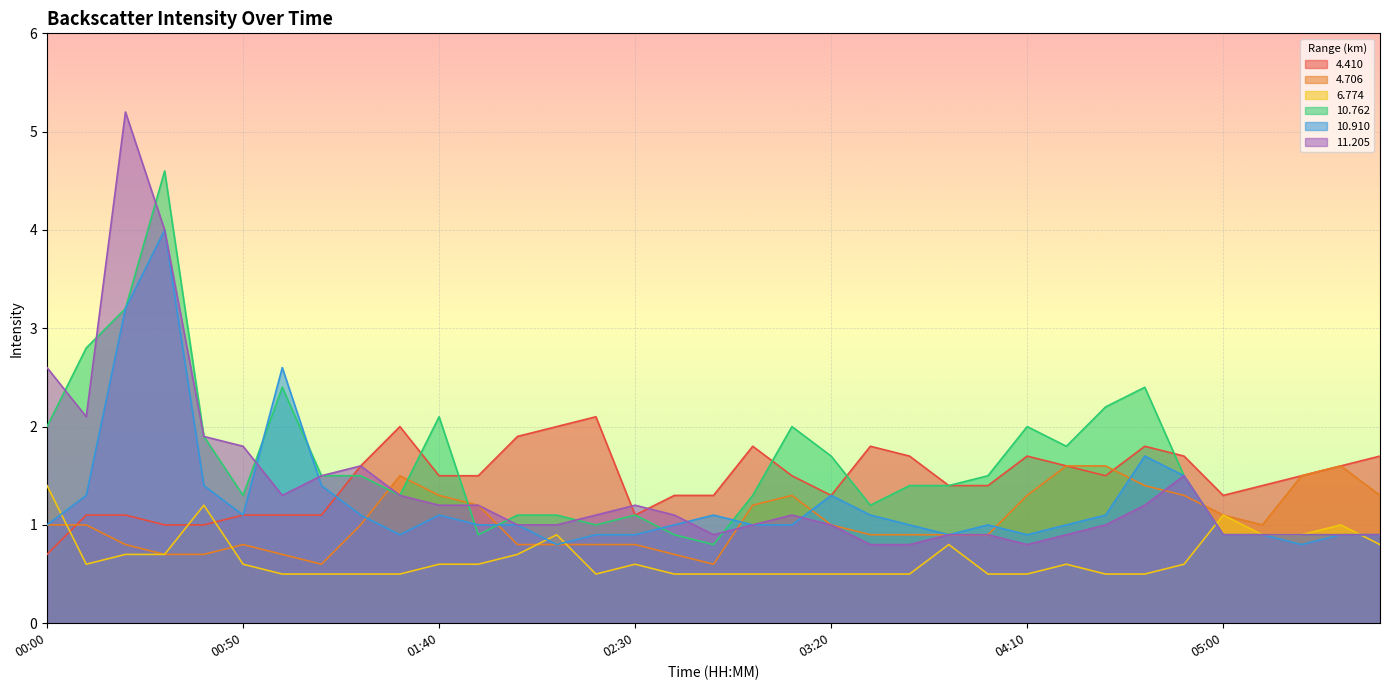

Reading right to left, what are all the values shown in this chart?

 4.410: 05:40=1.7	05:30=1.6	05:20=1.5	05:10=1.4	05:00=1.3	04:50=1.7	04:40=1.8	04:30=1.5	04:20=1.6	04:10=1.7	04:00=1.4	03:50=1.4	03:40=1.7	03:30=1.8	03:20=1.3	03:10=1.5	03:00=1.8	02:50=1.3	02:40=1.3	02:30=1.1	02:20=2.1	02:10=2.0	02:00=1.9	01:50=1.5	01:40=1.5	01:30=2.0	01:20=1.6	01:10=1.1	01:00=1.1	00:50=1.1	00:40=1.0	00:30=1.0	00:20=1.1	00:10=1.1	00:00=0.7
 4.706: 05:40=1.3	05:30=1.6	05:20=1.5	05:10=1.0	05:00=1.1	04:50=1.3	04:40=1.4	04:30=1.6	04:20=1.6	04:10=1.3	04:00=0.9	03:50=0.9	03:40=0.9	03:30=0.9	03:20=1.0	03:10=1.3	03:00=1.2	02:50=0.6	02:40=0.7	02:30=0.8	02:20=0.8	02:10=0.8	02:00=0.8	01:50=1.2	01:40=1.3	01:30=1.5	01:20=1.0	01:10=0.6	01:00=0.7	00:50=0.8	00:40=0.7	00:30=0.7	00:20=0.8	00:10=1.0	00:00=1.0
 6.774: 05:40=0.8	05:30=1.0	05:20=0.9	05:10=0.9	05:00=1.1	04:50=0.6	04:40=0.5	04:30=0.5	04:20=0.6	04:10=0.5	04:00=0.5	03:50=0.8	03:40=0.5	03:30=0.5	03:20=0.5	03:10=0.5	03:00=0.5	02:50=0.5	02:40=0.5	02:30=0.6	02:20=0.5	02:10=0.9	02:00=0.7	01:50=0.6	01:40=0.6	01:30=0.5	01:20=0.5	01:10=0.5	01:00=0.5	00:50=0.6	00:40=1.2	00:30=0.7	00:20=0.7	00:10=0.6	00:00=1.4
 10.762: 05:40=0.9	05:30=0.9	05:20=0.9	05:10=0.9	05:00=0.9	04:50=1.5	04:40=2.4	04:30=2.2	04:20=1.8	04:10=2.0	04:00=1.5	03:50=1.4	03:40=1.4	03:30=1.2	03:20=1.7	03:10=2.0	03:00=1.3	02:50=0.8	02:40=0.9	02:30=1.1	02:20=1.0	02:10=1.1	02:00=1.1	01:50=0.9	01:40=2.1	01:30=1.3	01:20=1.5	01:10=1.5	01:00=2.4	00:50=1.3	00:40=1.9	00:30=4.6	00:20=3.2	00:10=2.8	00:00=2.0
 10.910: 05:40=0.9	05:30=0.9	05:20=0.8	05:10=0.9	05:00=0.9	04:50=1.5	04:40=1.7	04:30=1.1	04:20=1.0	04:10=0.9	04:00=1.0	03:50=0.9	03:40=1.0	03:30=1.1	03:20=1.3	03:10=1.0	03:00=1.0	02:50=1.1	02:40=1.0	02:30=0.9	02:20=0.9	02:10=0.8	02:00=1.0	01:50=1.0	01:40=1.1	01:30=0.9	01:20=1.1	01:10=1.4	01:00=2.6	00:50=1.1	00:40=1.4	00:30=4.0	00:20=3.2	00:10=1.3	00:00=1.0
 11.205: 05:40=0.9	05:30=0.9	05:20=0.9	05:10=0.9	05:00=0.9	04:50=1.5	04:40=1.2	04:30=1.0	04:20=0.9	04:10=0.8	04:00=0.9	03:50=0.9	03:40=0.8	03:30=0.8	03:20=1.0	03:10=1.1	03:00=1.0	02:50=0.9	02:40=1.1	02:30=1.2	02:20=1.1	02:10=1.0	02:00=1.0	01:50=1.2	01:40=1.2	01:30=1.3	01:20=1.6	01:10=1.5	01:00=1.3	00:50=1.8	00:40=1.9	00:30=4.0	00:20=5.2	00:10=2.1	00:00=2.6